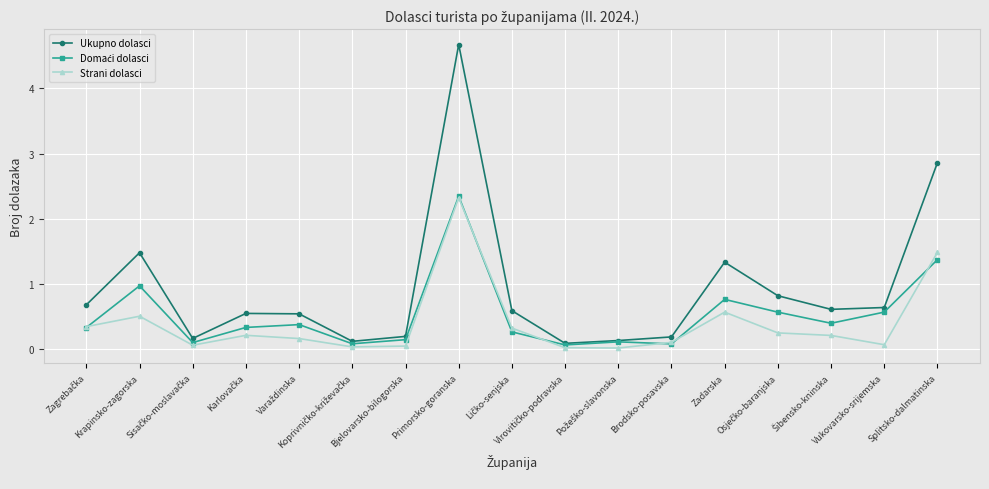

What is the sum of all Strani dolasci values?

6.8